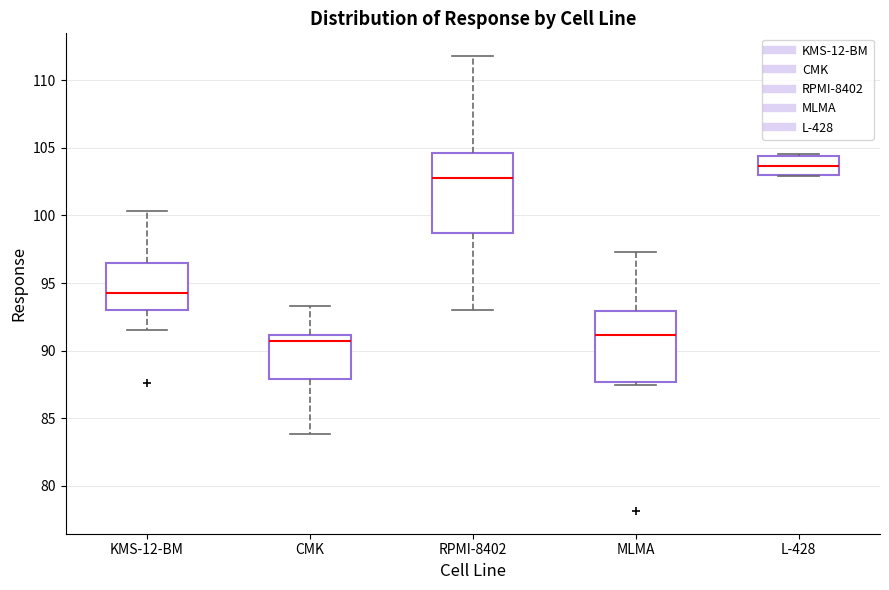

Comparing the boxes themselves (not the whiskers), which one is the tallest?

RPMI-8402